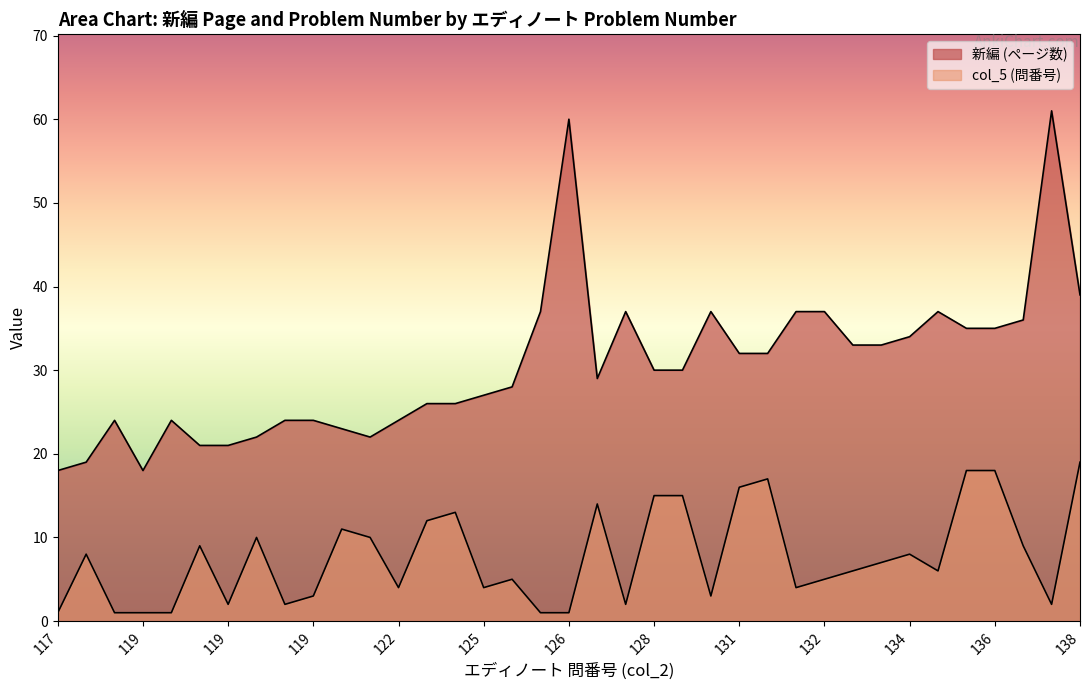

At which label is 新編 closest to 39?

138